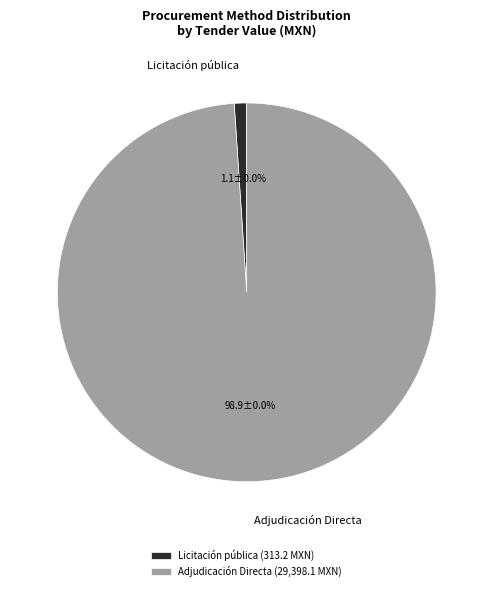

What is the smallest slice in the pie chart?

Licitación pública